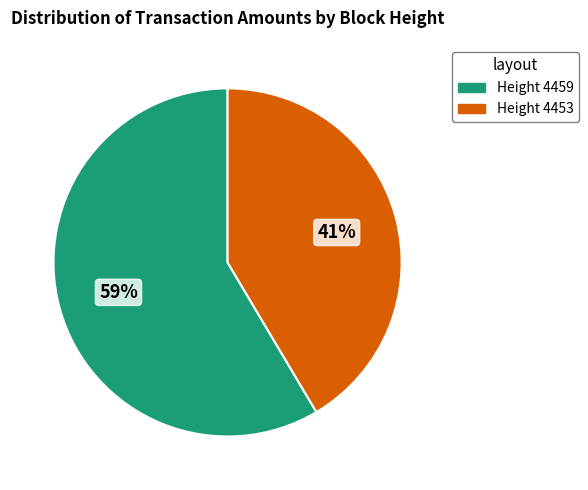

Is there a majority slice in this chart?

Yes